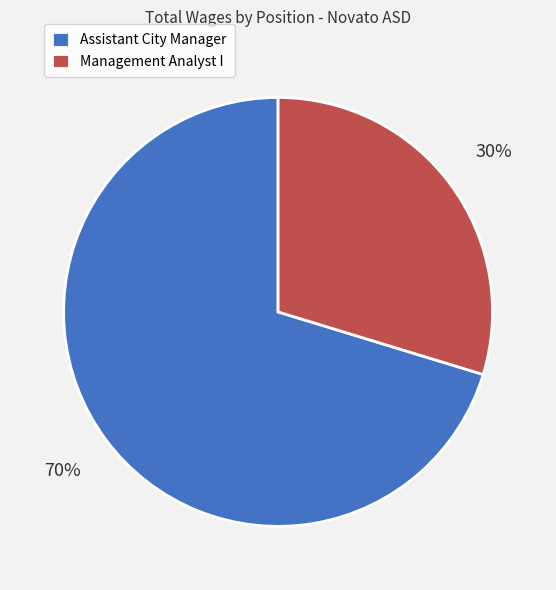

Rank the categories by value from lowest to highest.

Management Analyst I, Assistant City Manager